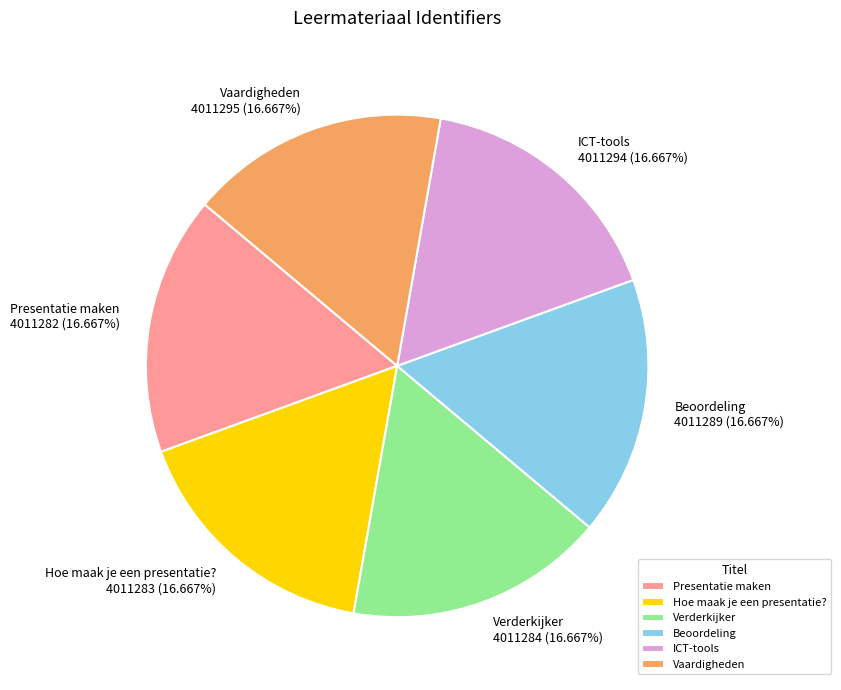

Count the number of slices in the pie.

6